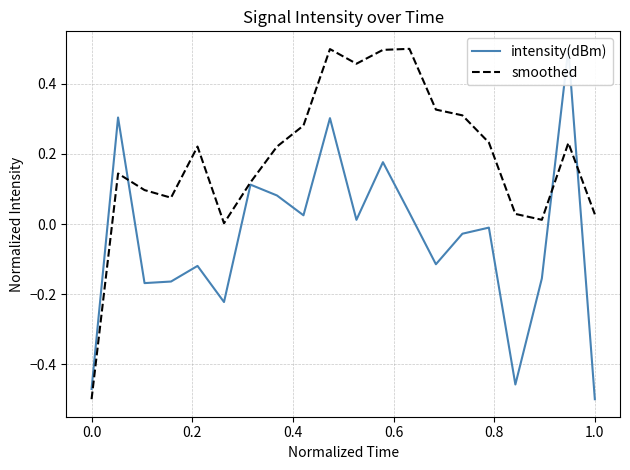

How many values in intensity(dBm) are above zero?

9